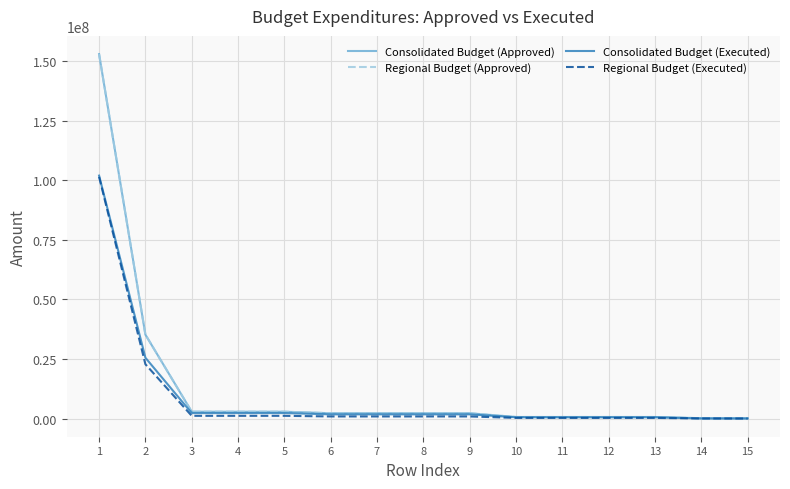

What is the value of the Consolidated Budget (Approved) point at the 2nd from the left?

35241459.8